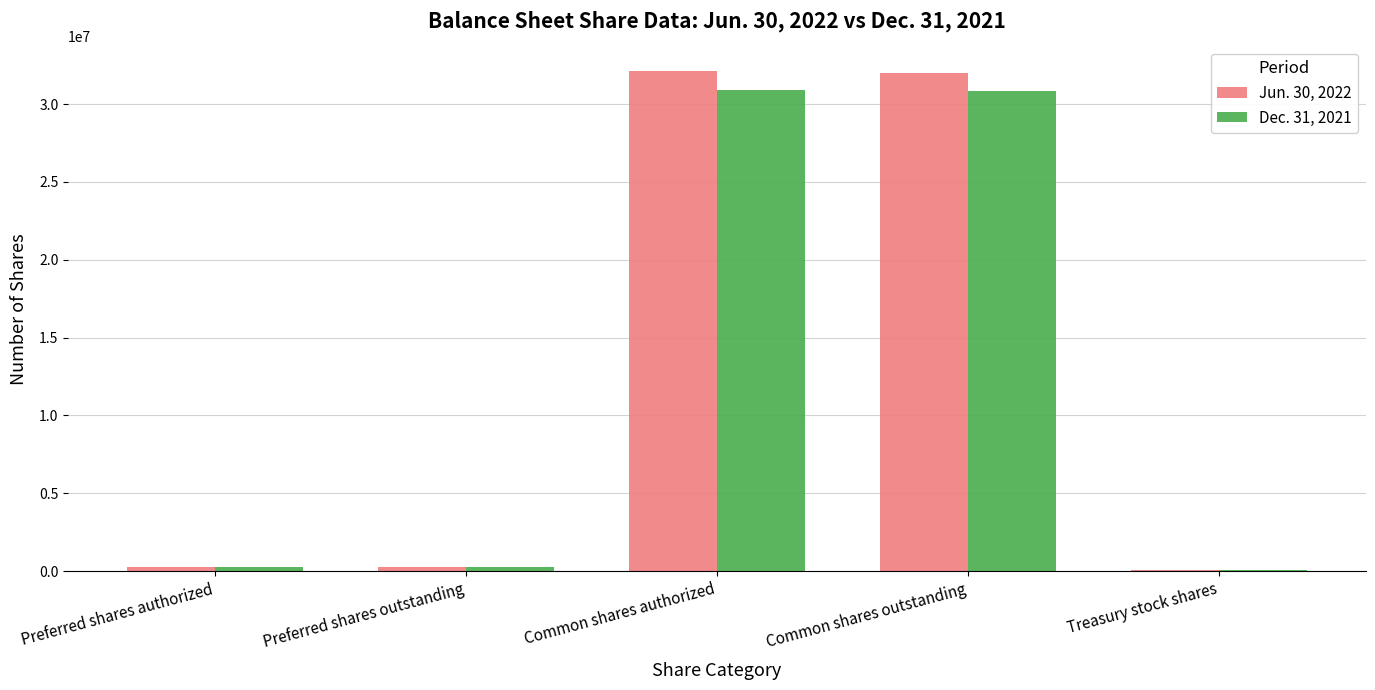

The value of Jun. 30, 2022 at Preferred shares outstanding is 270307. True or false?

True